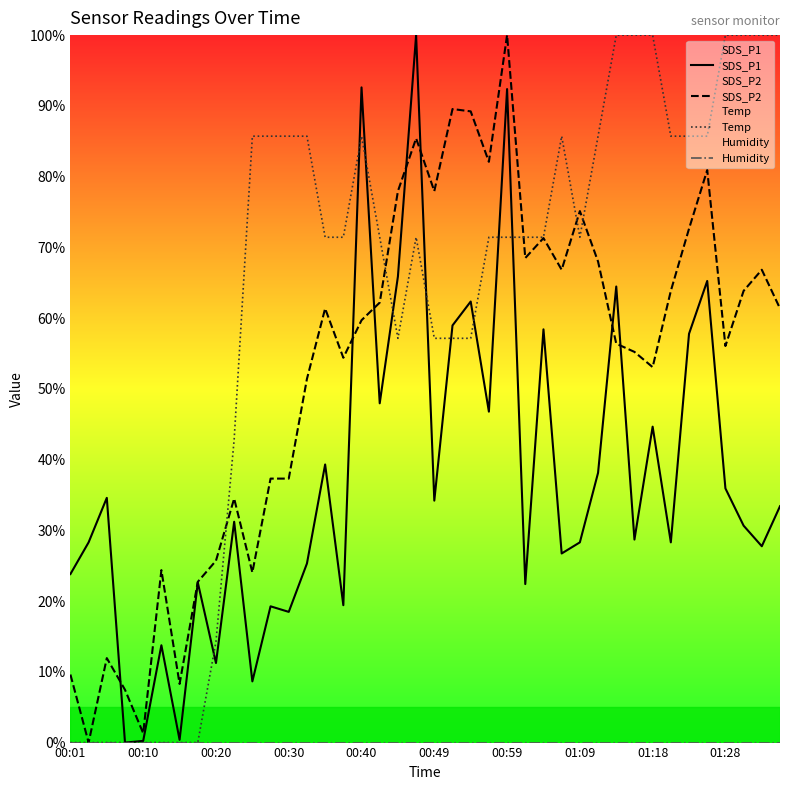

Where does the SDS_P2 series first go above 61?

14